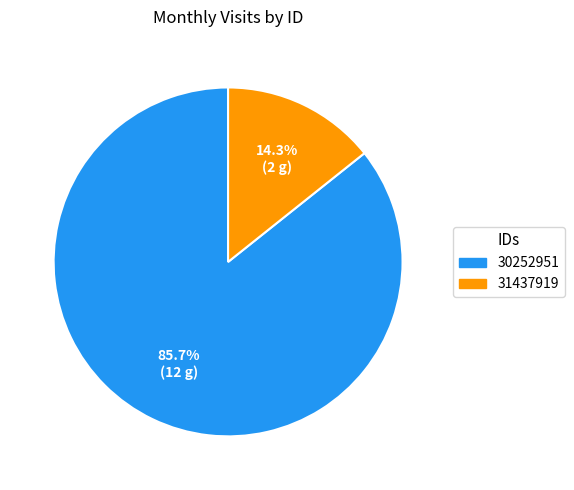

How many slices are in this pie chart?

2